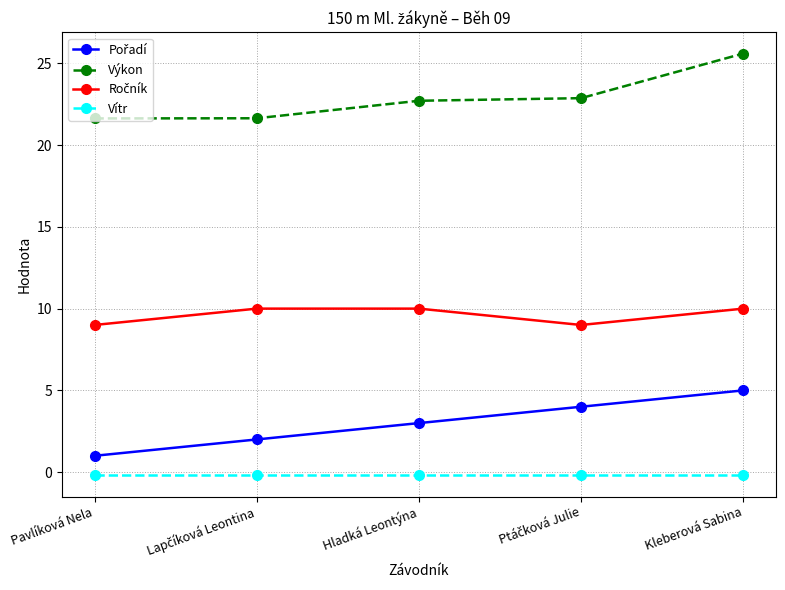

What is the value of the Výkon point at the 1st from the left?

21.6